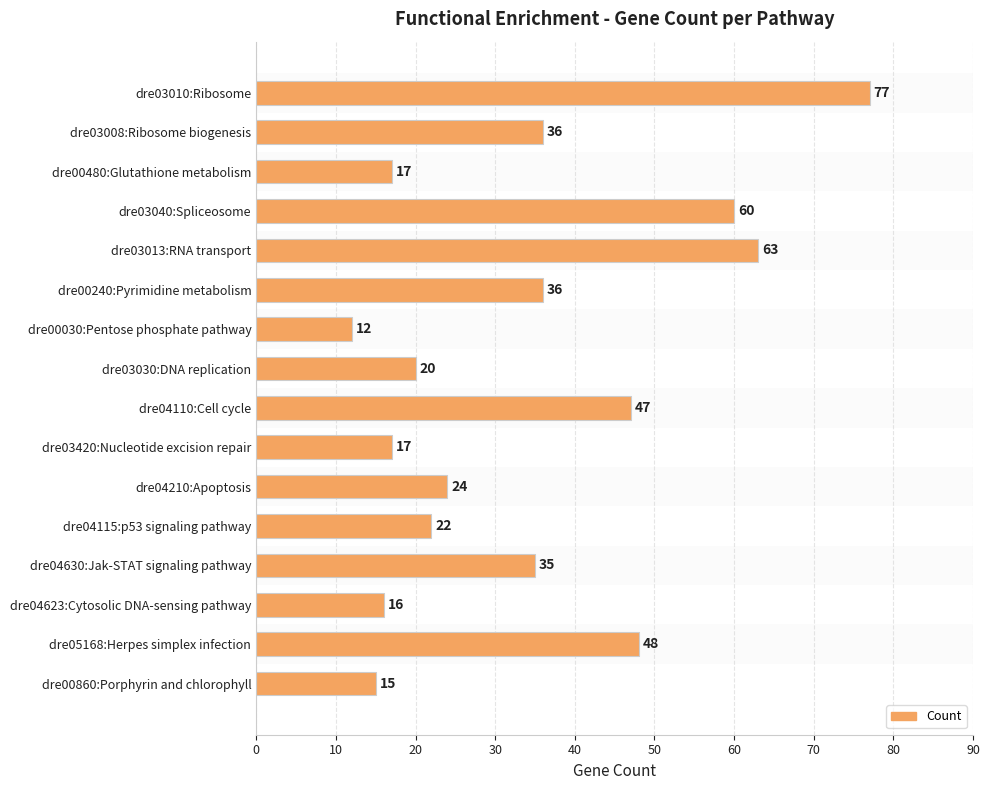

Reading top to bottom, what are all the values shown in this chart?

dre03010:Ribosome=77	dre03008:Ribosome biogenesis=36	dre00480:Glutathione metabolism=17	dre03040:Spliceosome=60	dre03013:RNA transport=63	dre00240:Pyrimidine metabolism=36	dre00030:Pentose phosphate pathway=12	dre03030:DNA replication=20	dre04110:Cell cycle=47	dre03420:Nucleotide excision repair=17	dre04210:Apoptosis=24	dre04115:p53 signaling pathway=22	dre04630:Jak-STAT signaling pathway=35	dre04623:Cytosolic DNA-sensing pathway=16	dre05168:Herpes simplex infection=48	dre00860:Porphyrin and chlorophyll=15